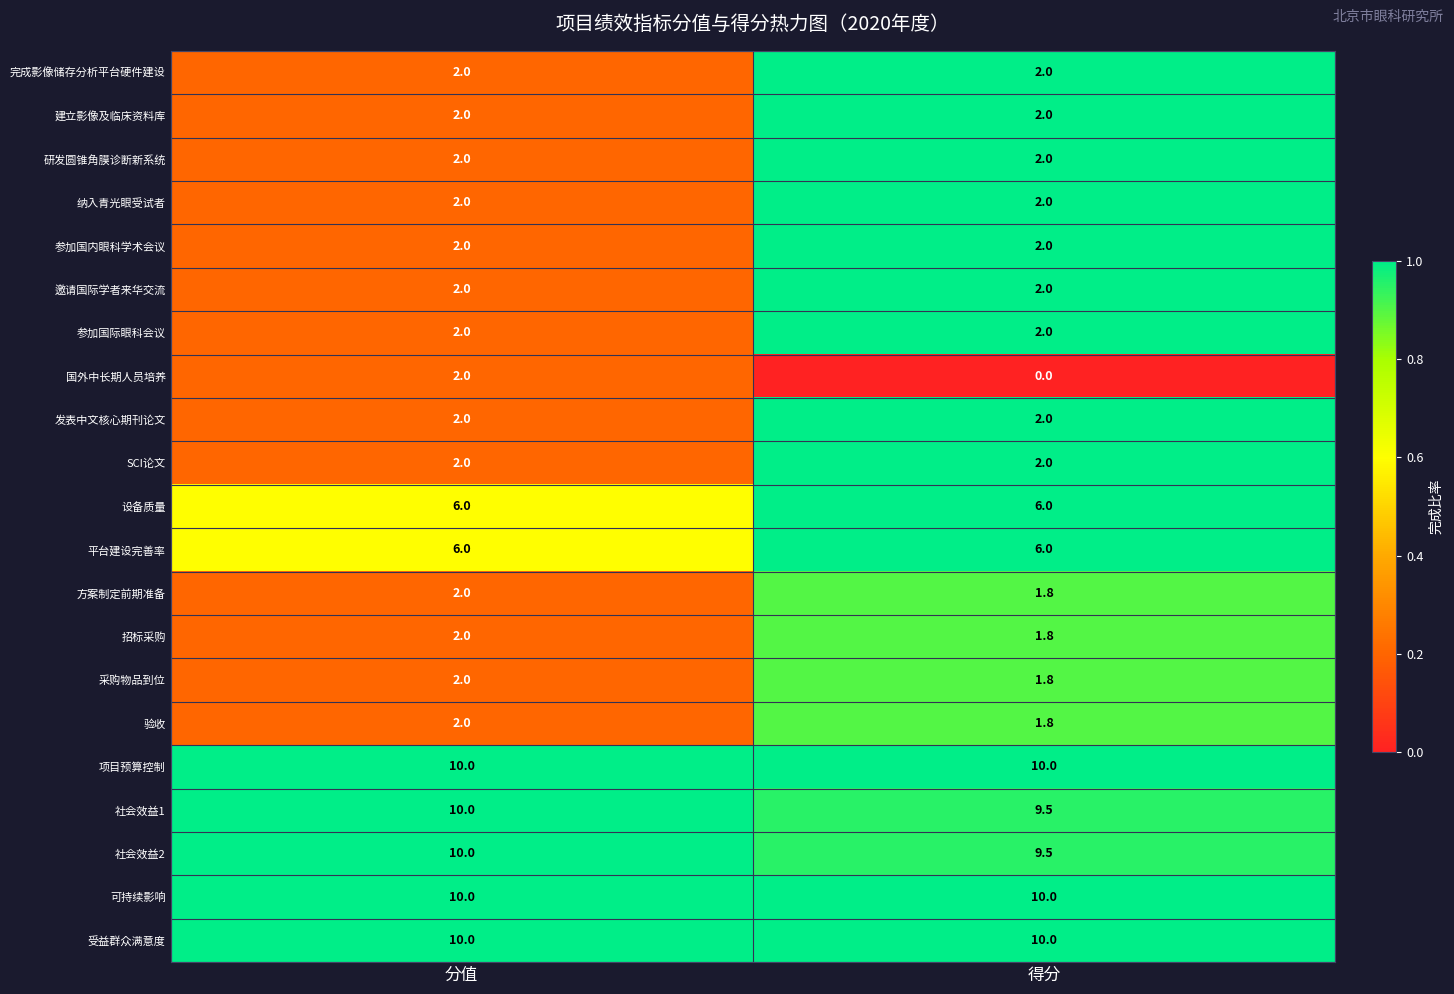

True or false: 平台建设完善率 has a value of 6.0 at 分值.

True